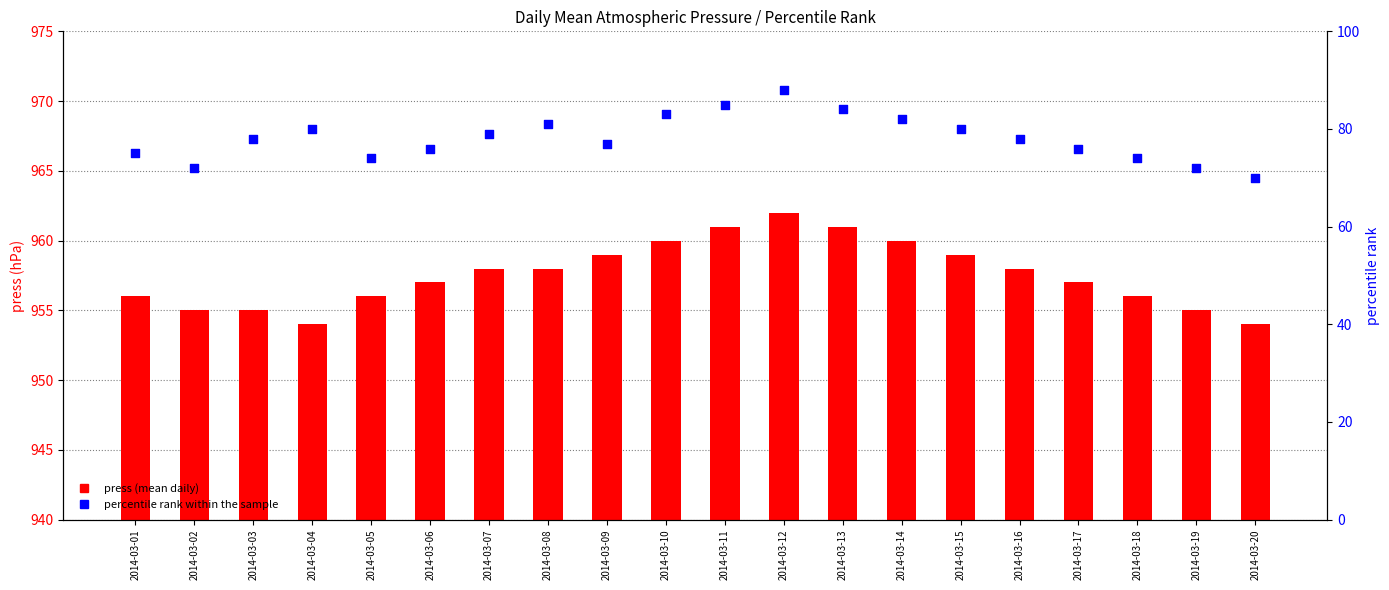

Which series has the largest Y range (max minus min)?

percentile rank within the sample